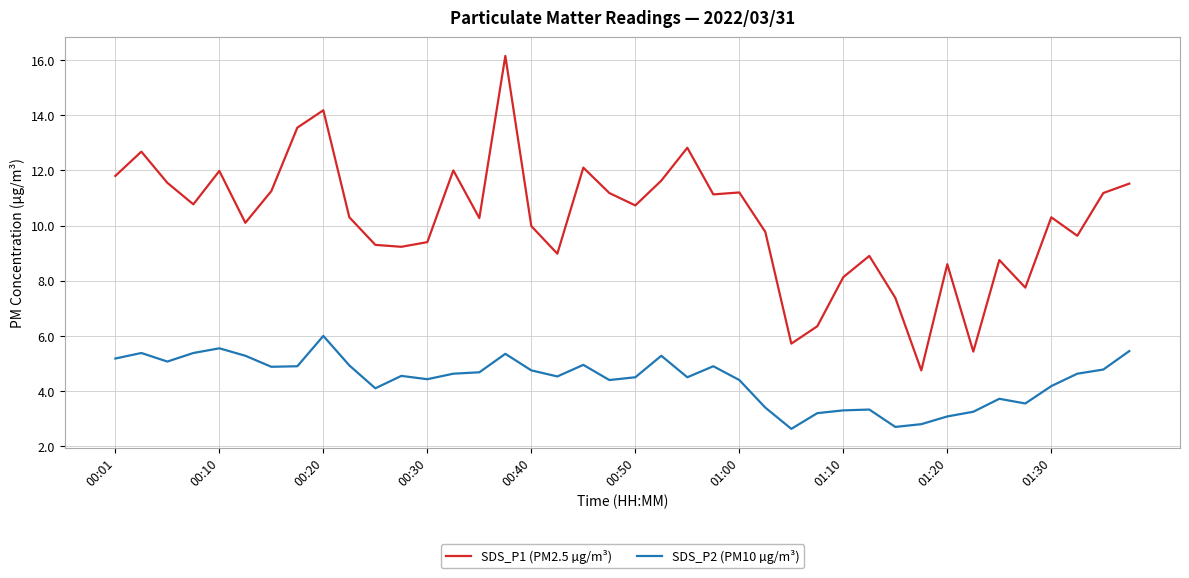

What is the lowest value of the SDS_P2 (PM10 µg/m³) series?

2.6